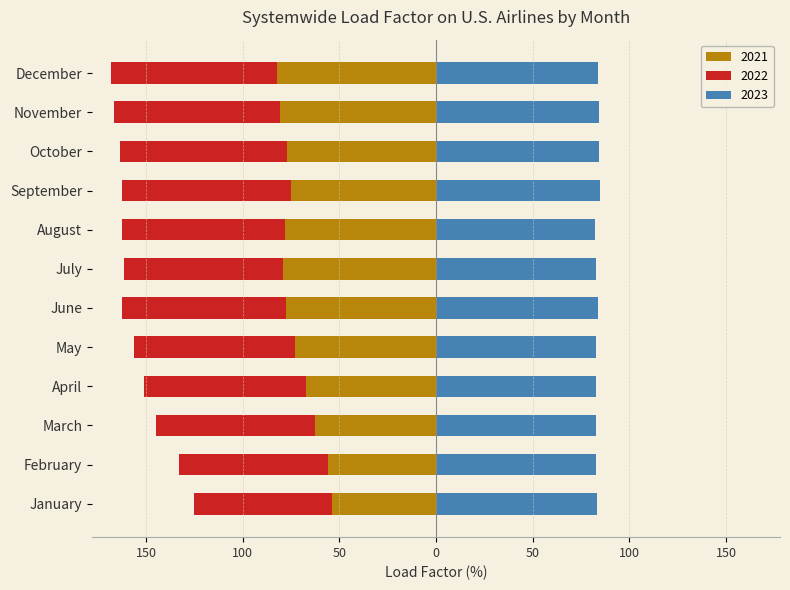

How many data points does each series have?

12